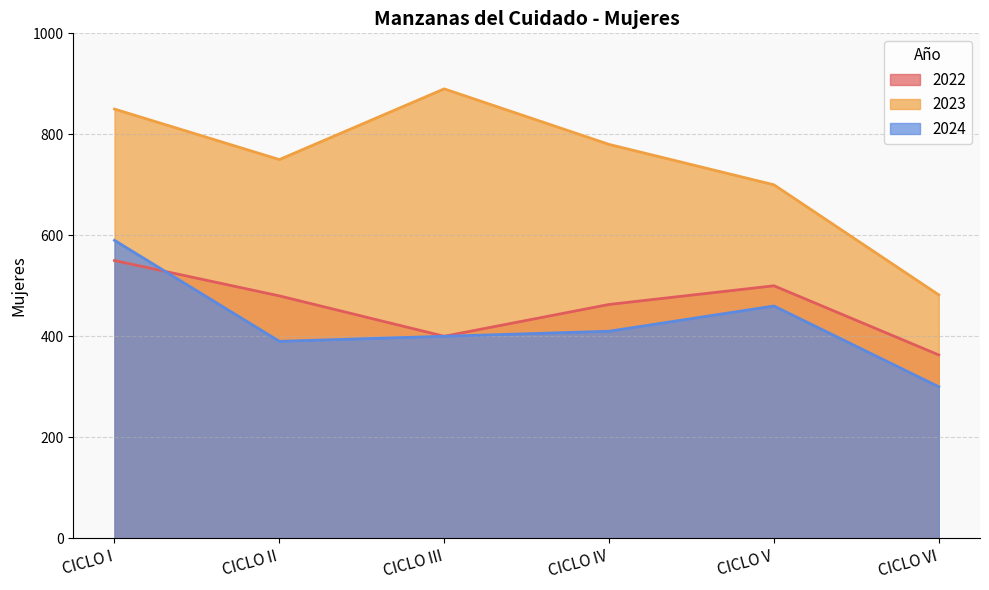

Is the value of 2024 at CICLO II greater than the value of 2023 at CICLO VI?

No